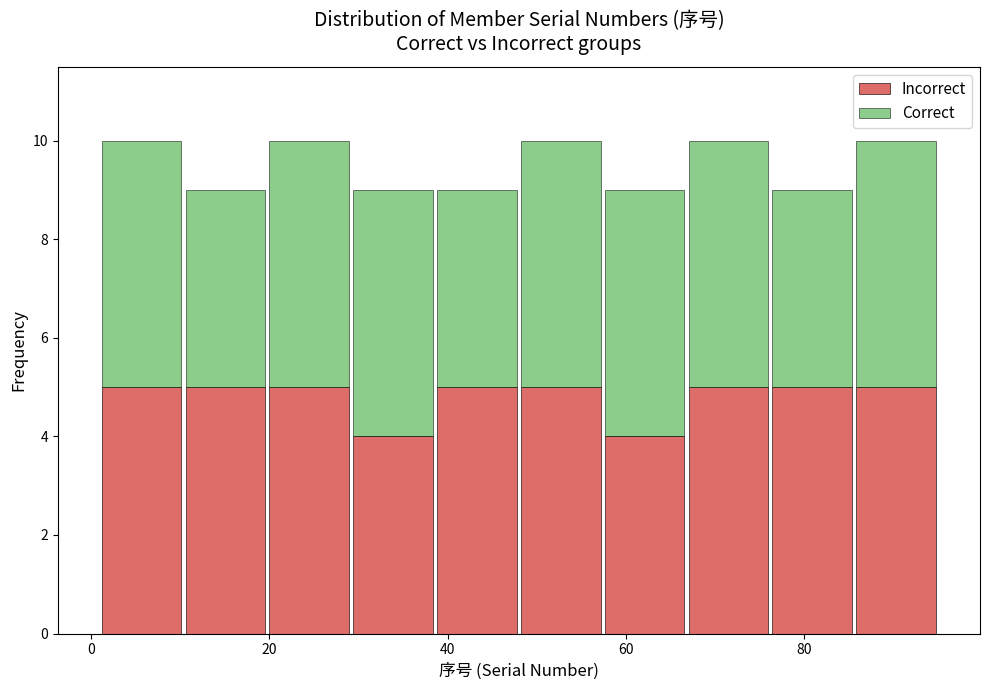

What is the total height of the stacked bar covering 29.2 to 38.6 on the x-axis? Neither the bar edges nor the heights are printed on the chart, so give them approximately, as read against the axes.

9